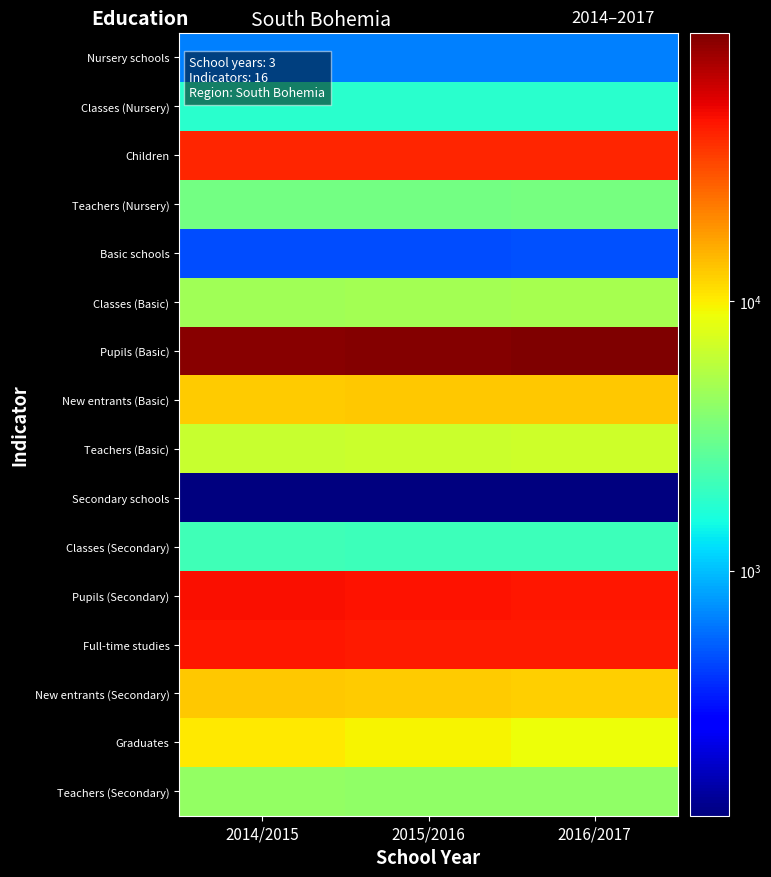

Which has a higher value, 2016/2017 or 2014/2015?

2016/2017